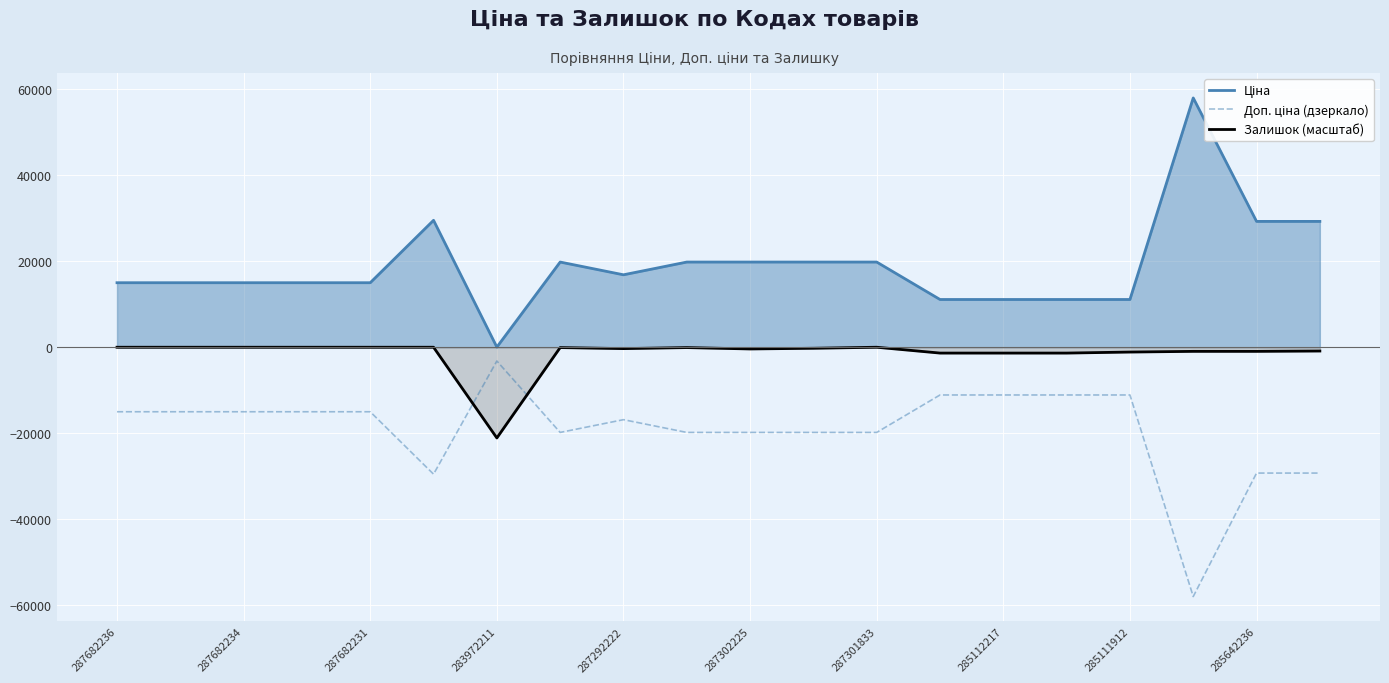

List the series in order of their overall mean, lowest first.

Доп. ціна (дзеркало), Залишок (масштаб), Ціна